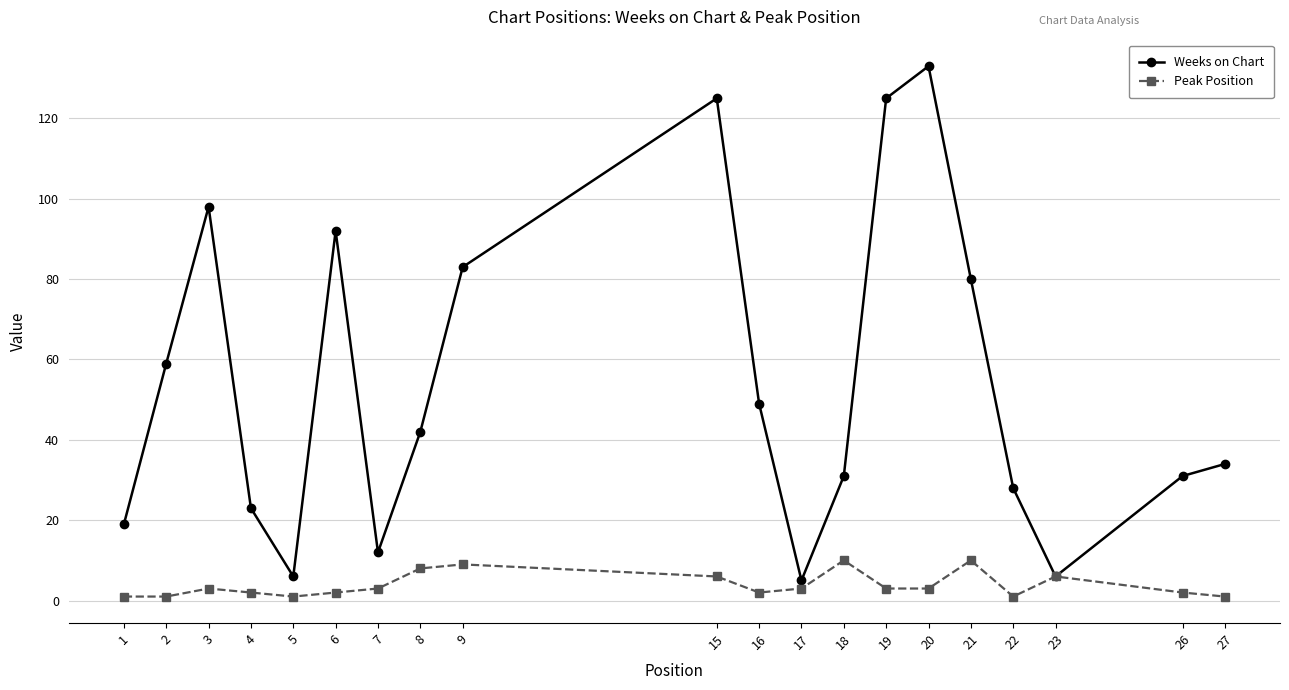

What is the value of the Weeks on Chart point at the 11th from the left?

49